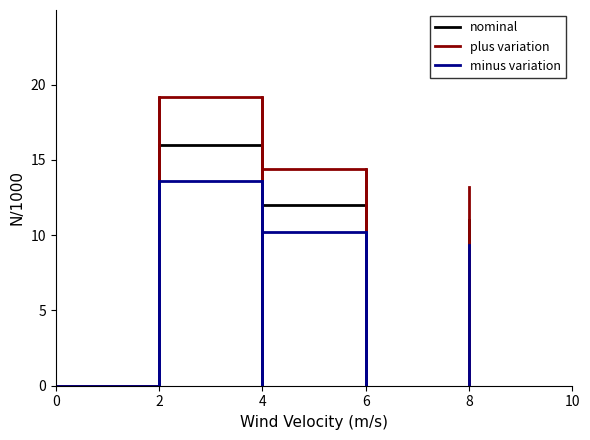

What is the total value across all series at 4?

36.6